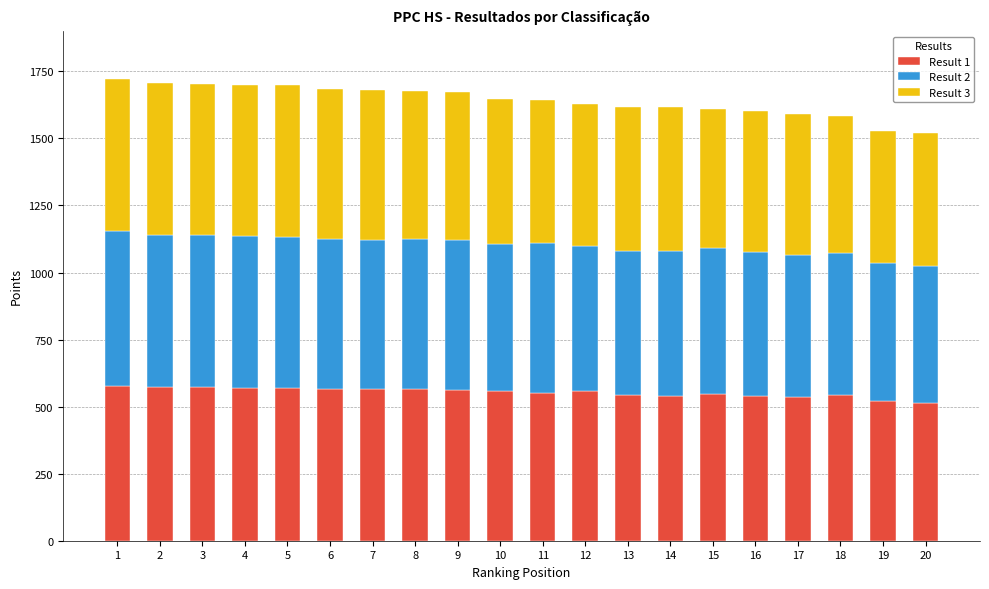

The value of Result 1 at 4 is 568. True or false?

True